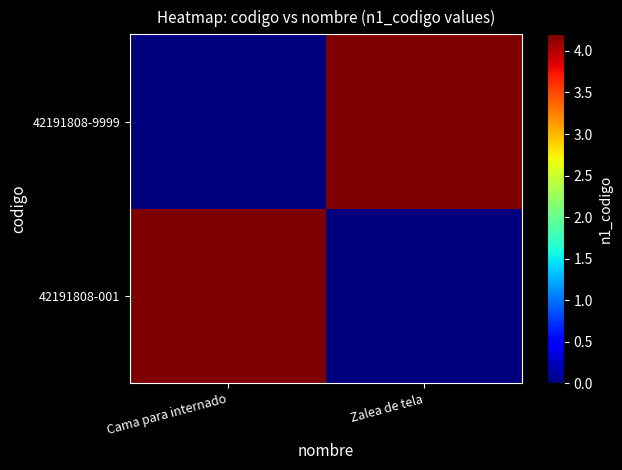

At how many categories does at least one series exceed 9135970?

2